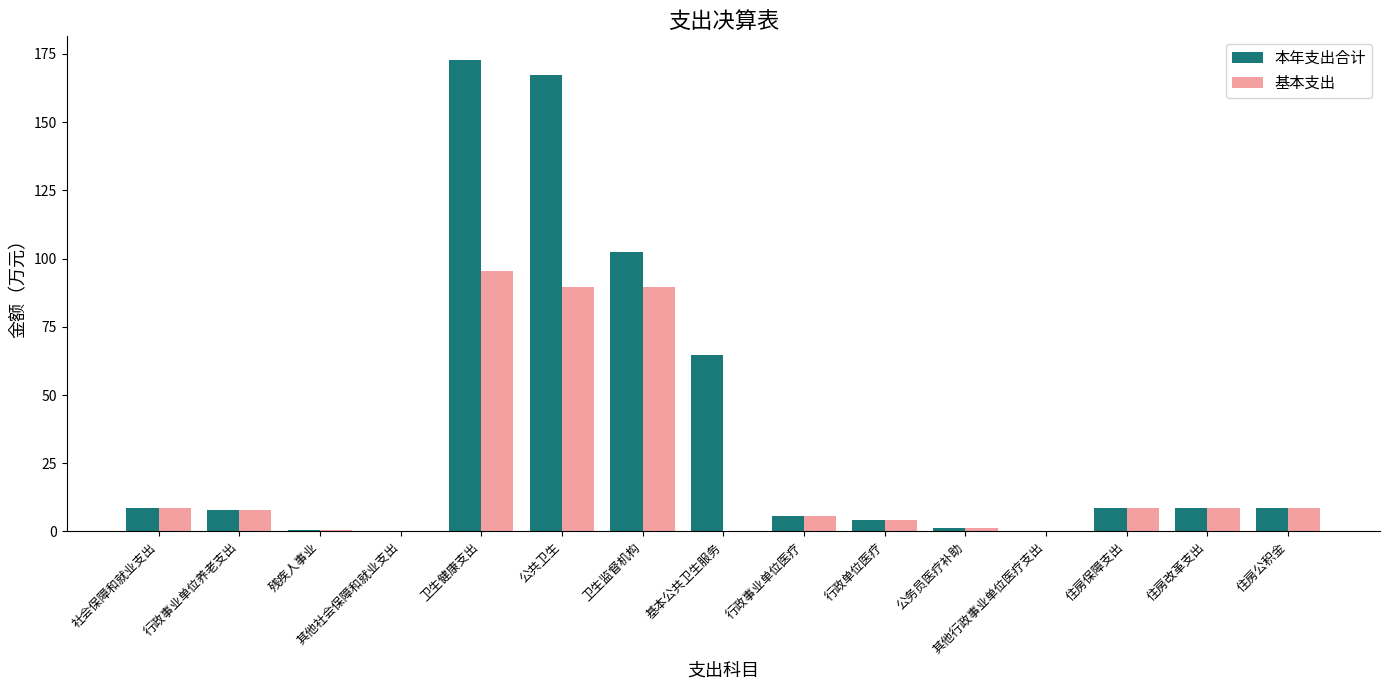

What is the greatest value displayed?

172.8